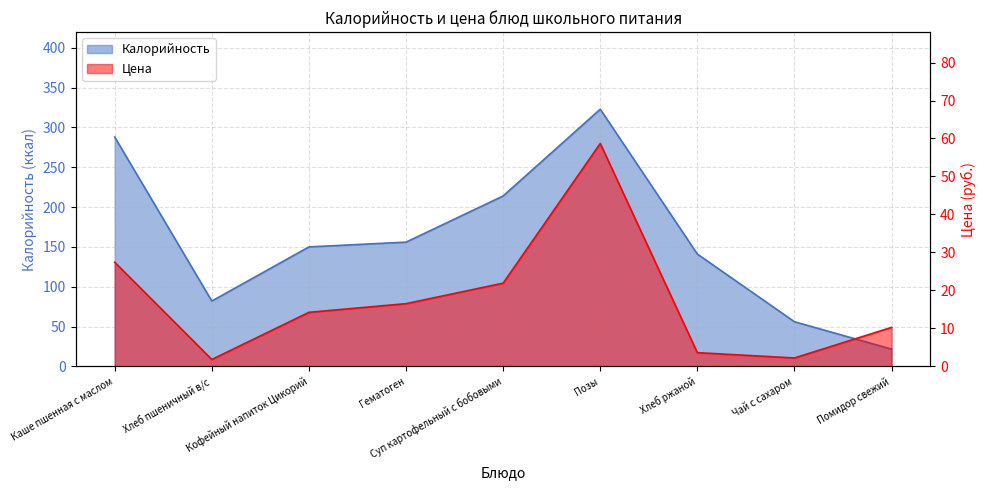

At how many categories does at least one series exceed 103?

6